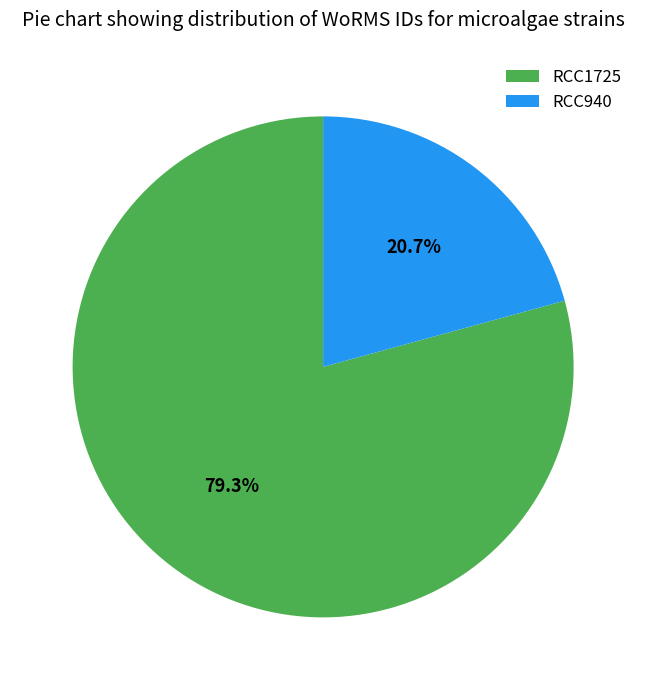

What percentage is the RCC940 slice, to the nearest percent?

21%